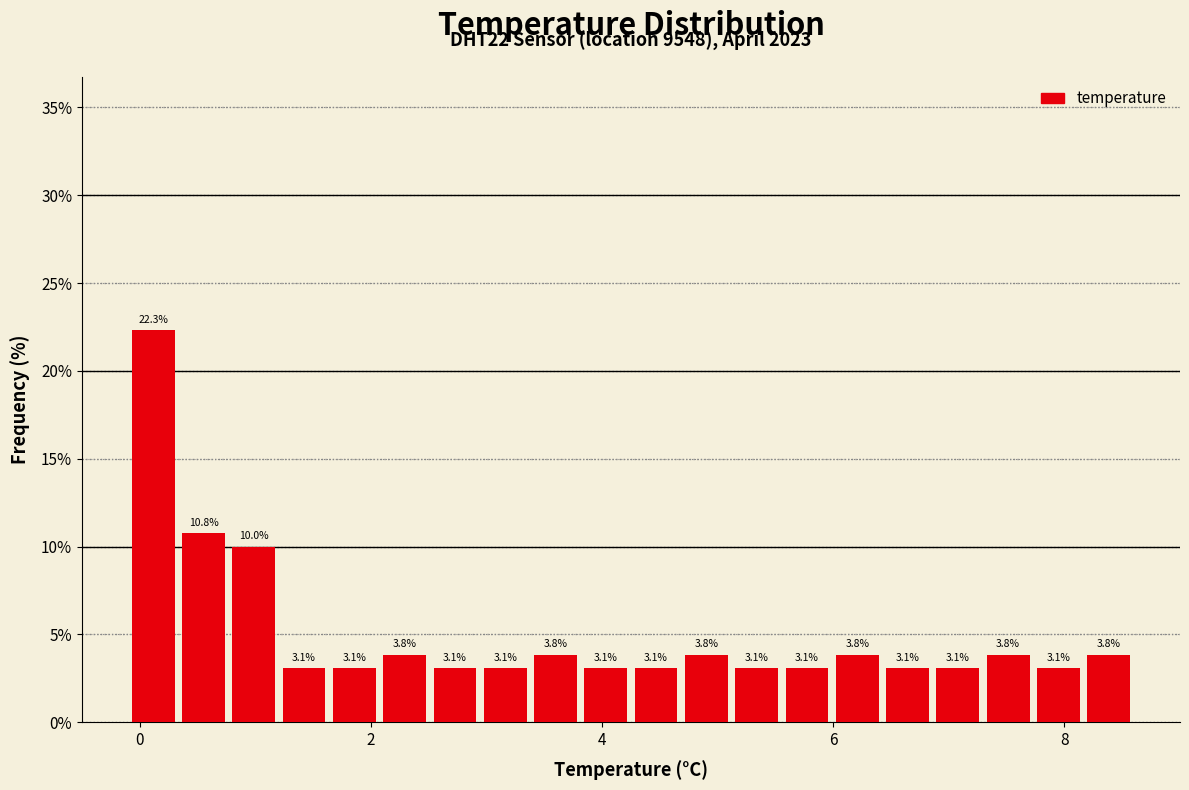

Read against the x-axis, roughly where is the centre of the tallest bar?

0.2